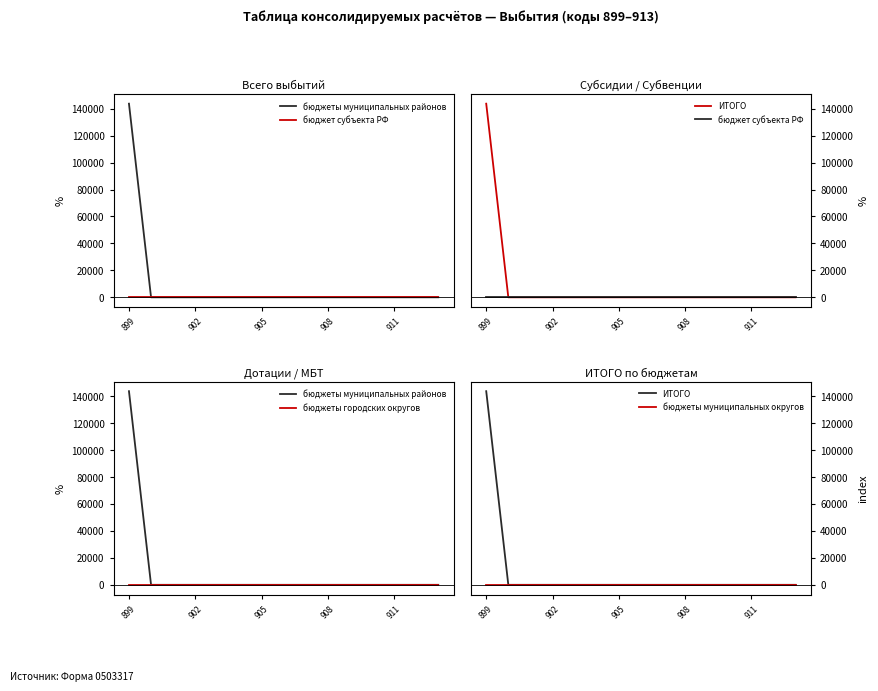

How many lines are shown in the chart?

5